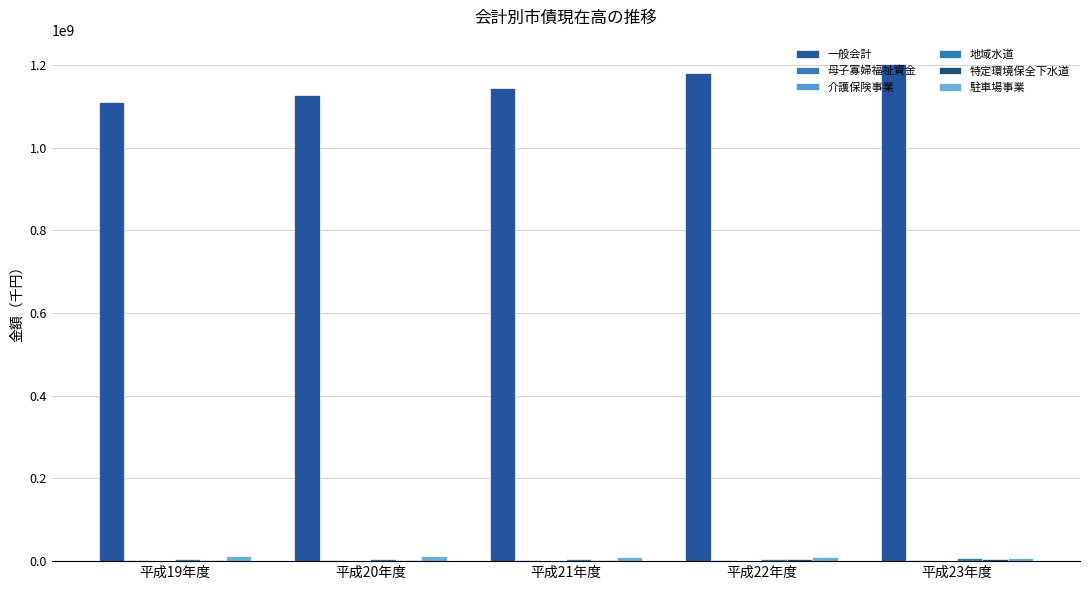

Reading left to right, what are all the values shown in this chart?

一般会計: 平成19年度=1109933092	平成20年度=1128503757	平成21年度=1144410242	平成22年度=1181386805	平成23年度=1201357416
母子寡婦福祉資金: 平成19年度=3065248	平成20年度=3119248	平成21年度=3153248	平成22年度=3155248	平成23年度=3195248
介護保険事業: 平成19年度=1109948	平成20年度=0	平成21年度=0	平成22年度=0	平成23年度=0
地域水道: 平成19年度=5709577	平成20年度=6356410	平成21年度=6323301	平成22年度=6254907	平成23年度=6510333
特定環境保全下水道: 平成19年度=2367146	平成20年度=2339004	平成21年度=2743181	平成22年度=4251509	平成23年度=5172094
駐車場事業: 平成19年度=13142673	平成20年度=11767840	平成21年度=10351601	平成22年度=8892525	平成23年度=7389127